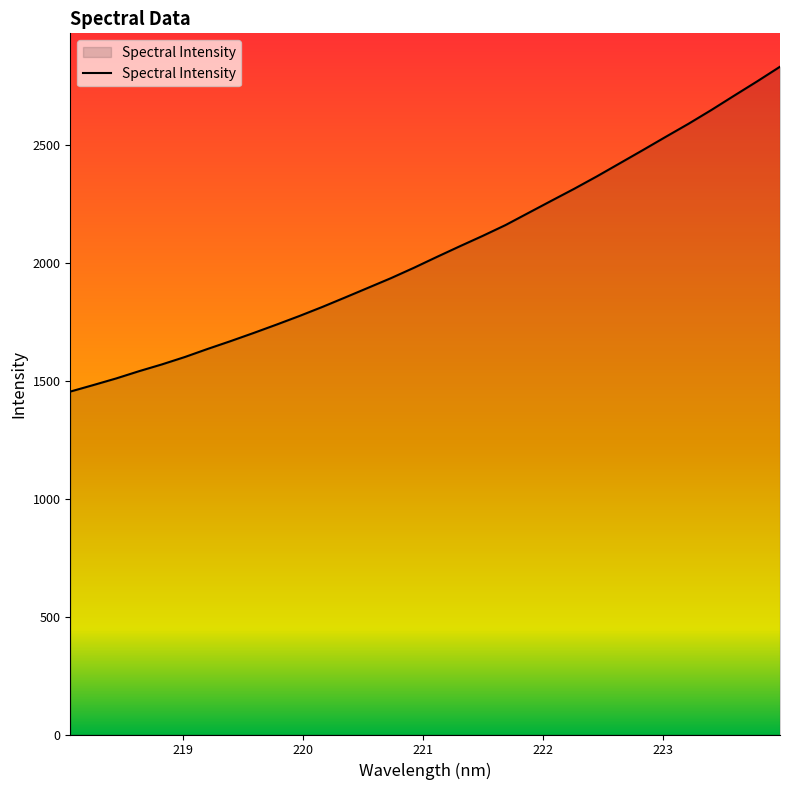

What is the difference between the maximum and minimum values?

1377.3